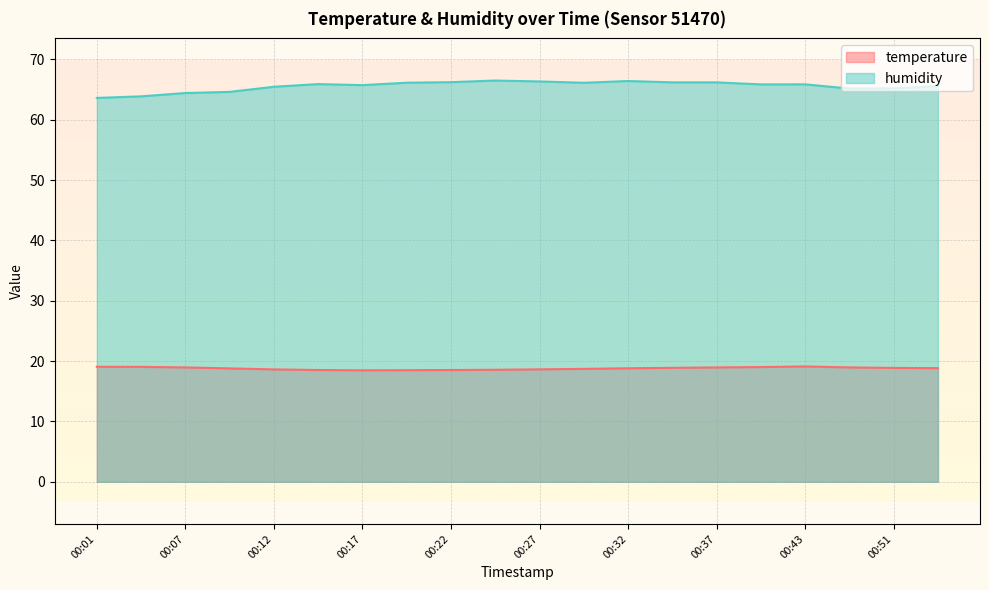

How many interior local valleys does the humidity series have?

4